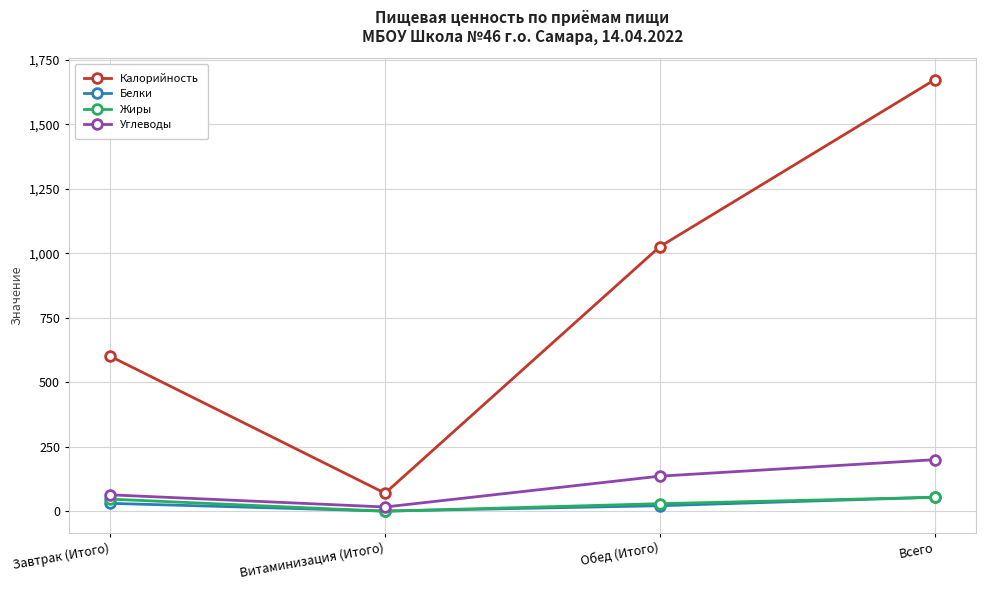

What are all the series names shown in the legend?

Калорийность, Белки, Жиры, Углеводы